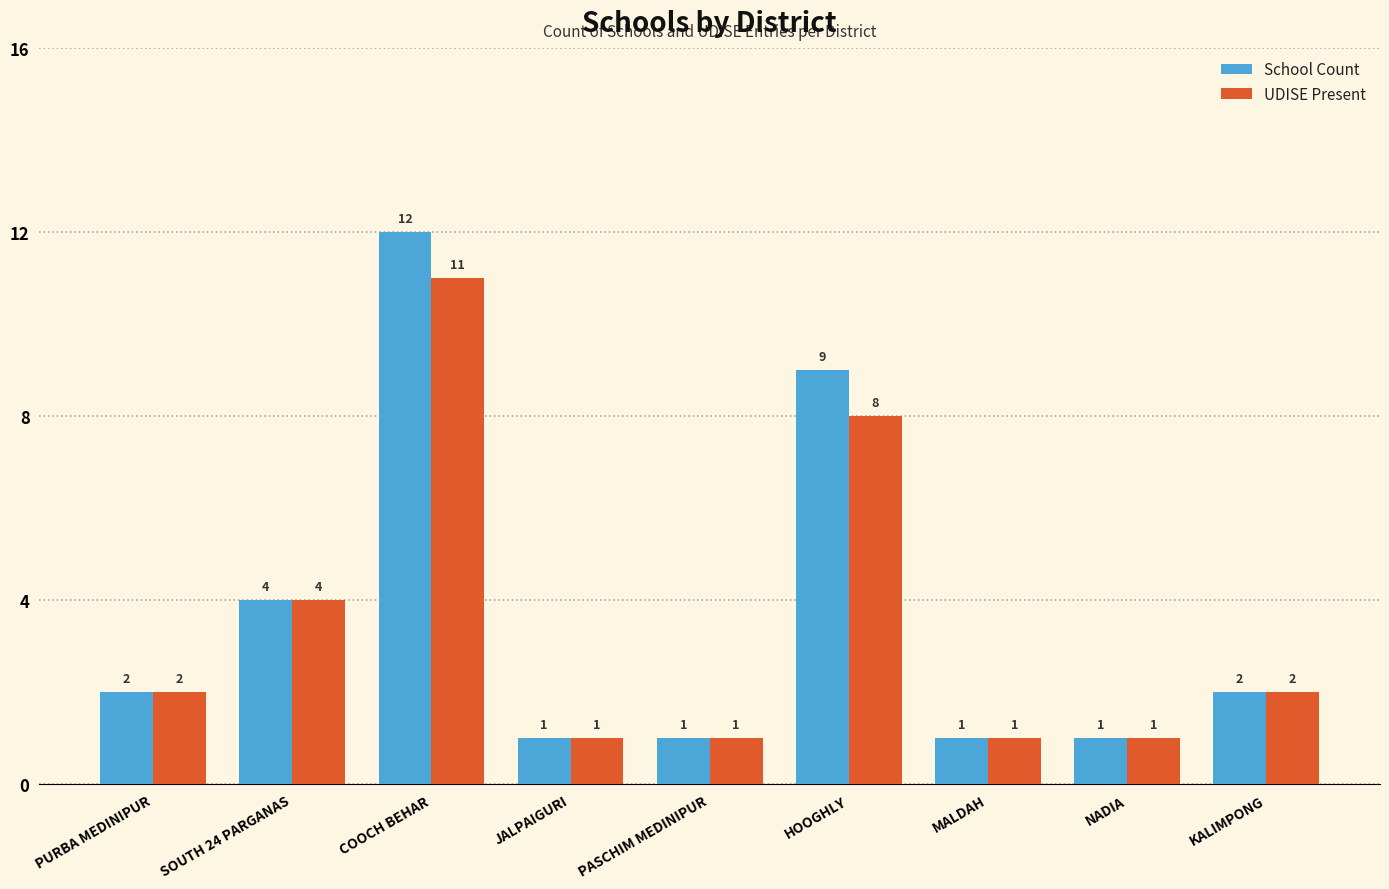

Which series has the largest total across all categories?

School Count